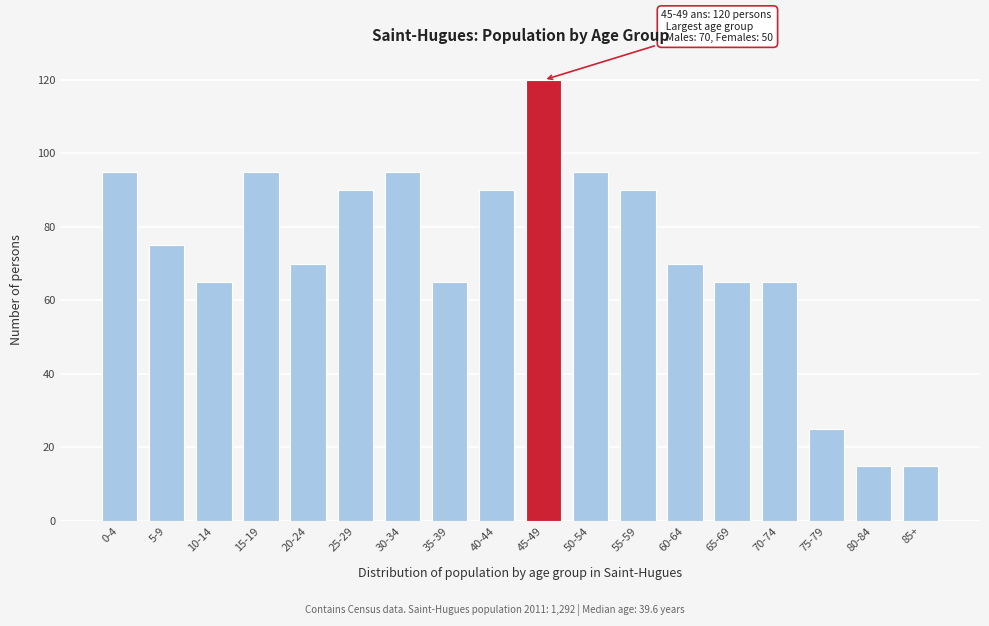

Reading left to right, extract all data points from this chart.

0-4=95	5-9=75	10-14=65	15-19=95	20-24=70	25-29=90	30-34=95	35-39=65	40-44=90	45-49=120	50-54=95	55-59=90	60-64=70	65-69=65	70-74=65	75-79=25	80-84=15	85+=15